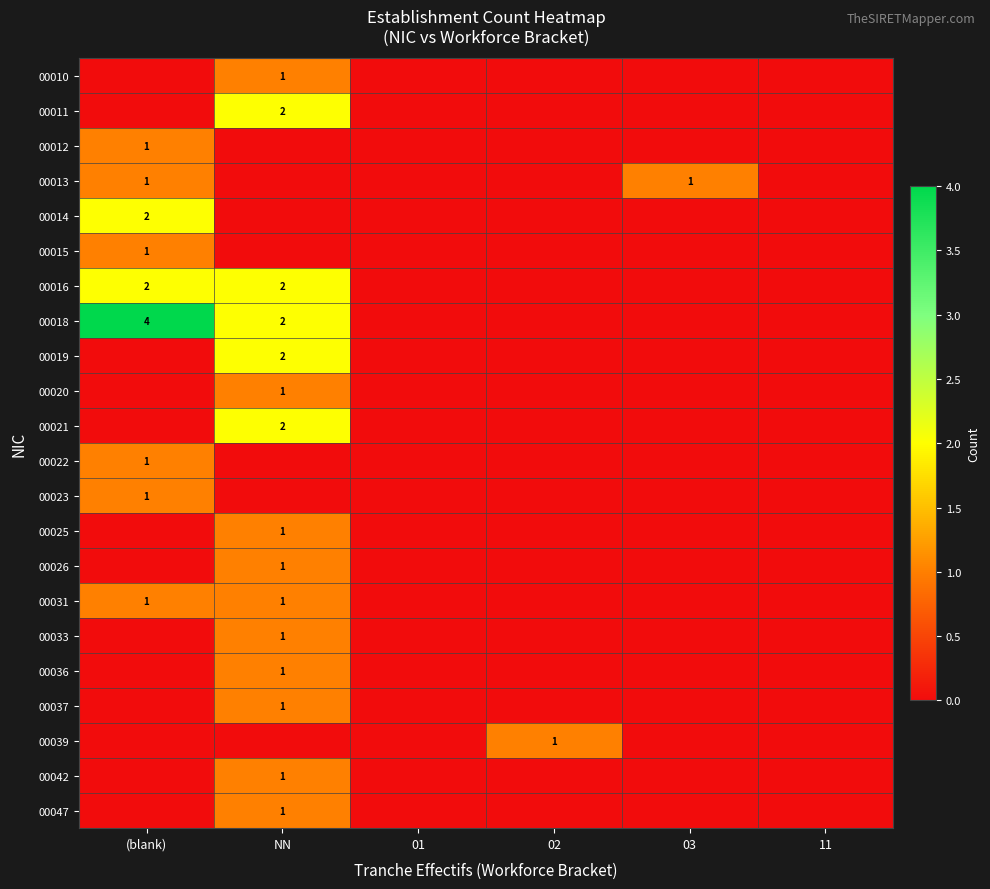

Is it true that 00042 equals 1 at NN?

True